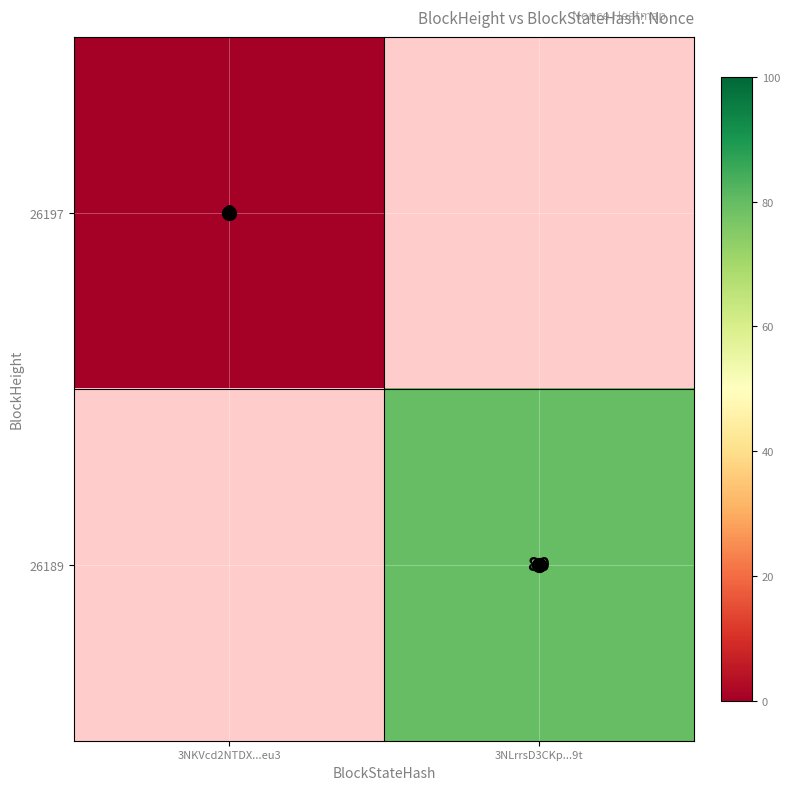

The 26189 series shows 32.2 at 3NLrrsD3CKp...9t. True or false?

False